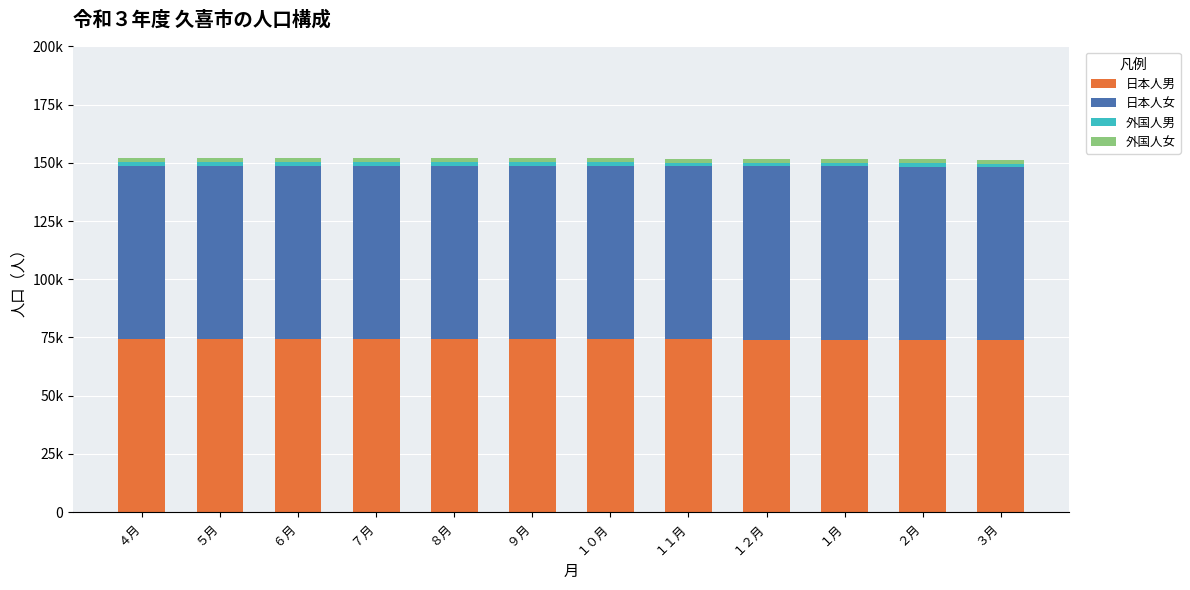

Does the chart contain stacked bars?

Yes